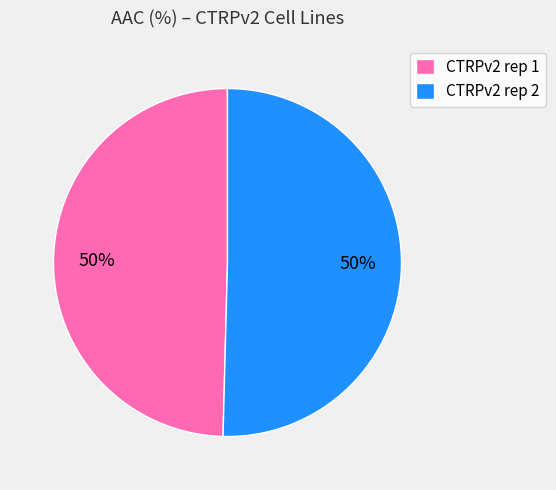

Combined, do CTRPv2 rep 1 and CTRPv2 rep 2 account for over 50%?

Yes